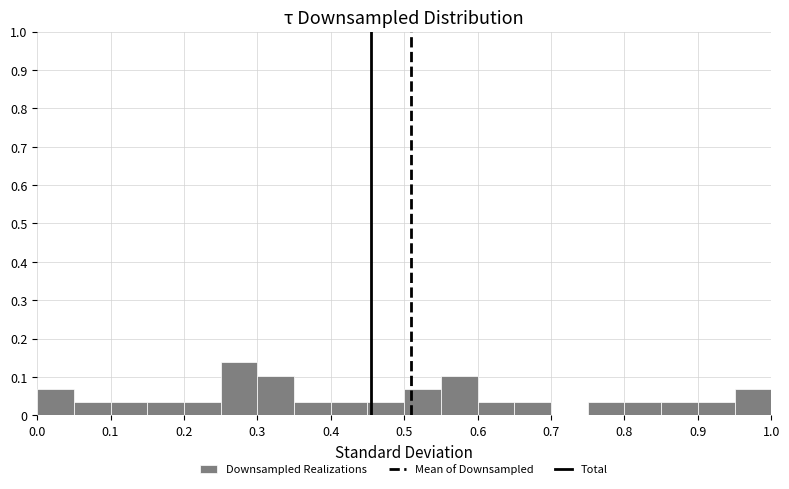

Over which range of the x-axis is the bar tallest?

0.25 to 0.30